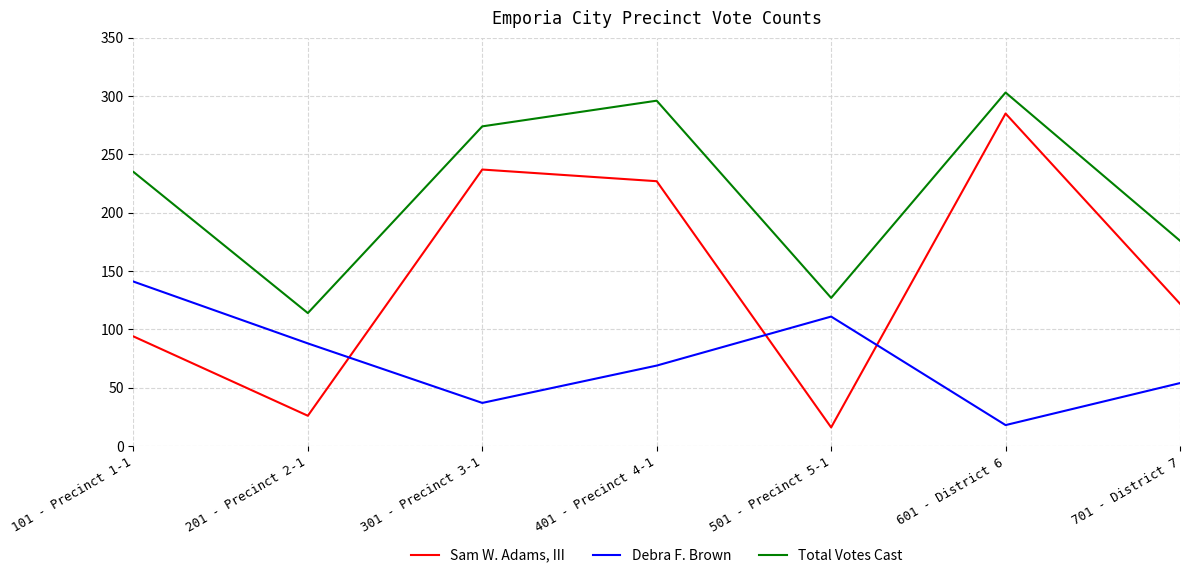

List the series in order of their peak value, lowest first.

Debra F. Brown, Sam W. Adams, III, Total Votes Cast